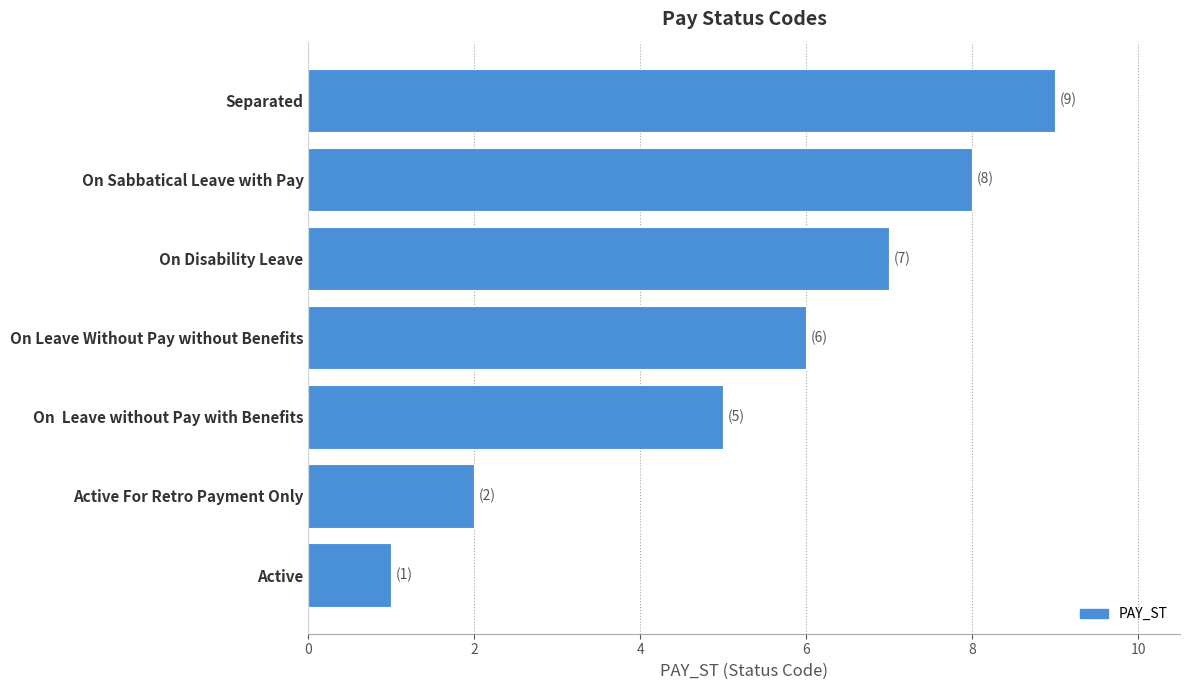

Which has a higher value, Active For Retro Payment Only or Active?

Active For Retro Payment Only